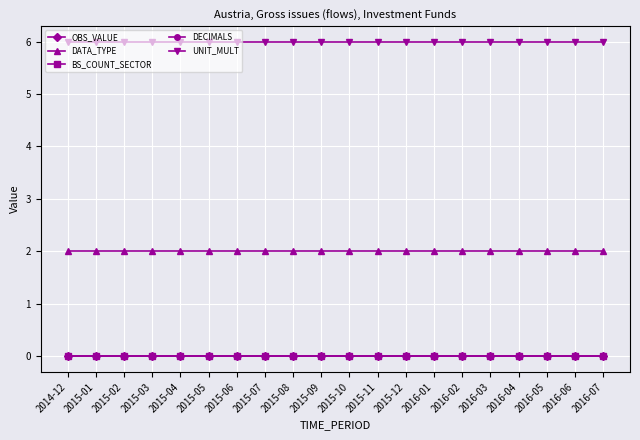

How many lines are shown in the chart?

5